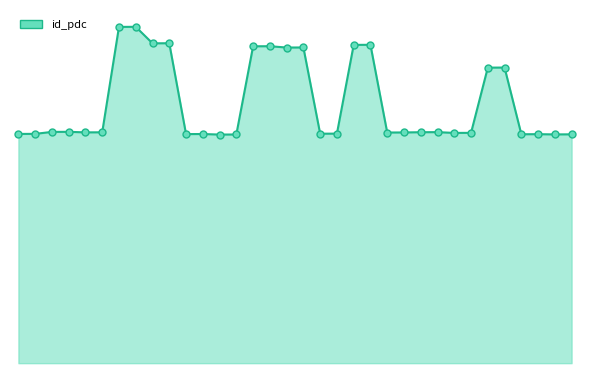

Which series contains the lowest Y value?

id_pdc_line